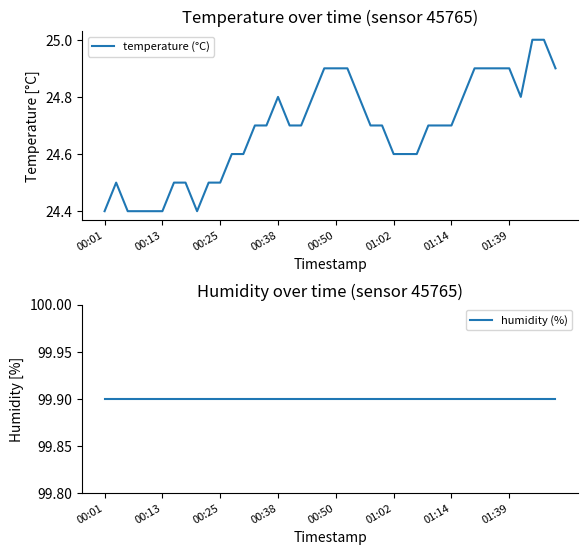

At which category is the sum across all series the highest?

37